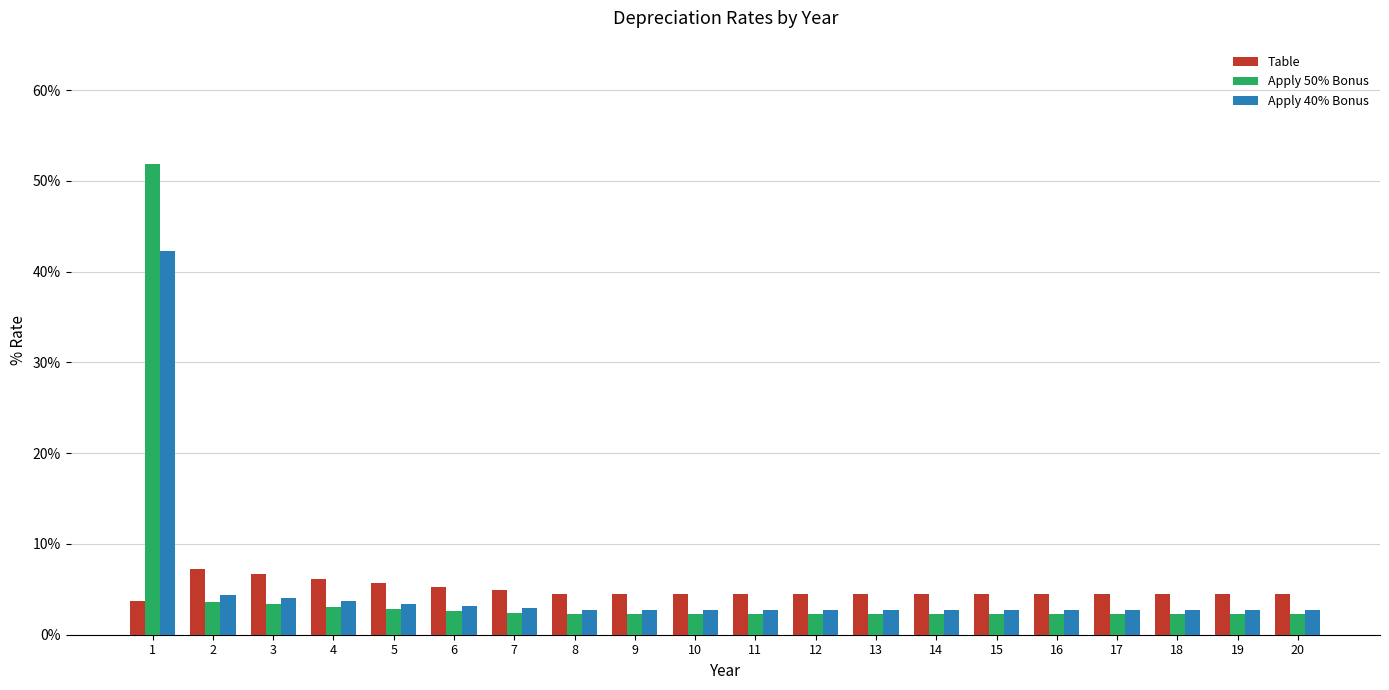

Are the bars grouped side by side (vs. stacked)?

Yes